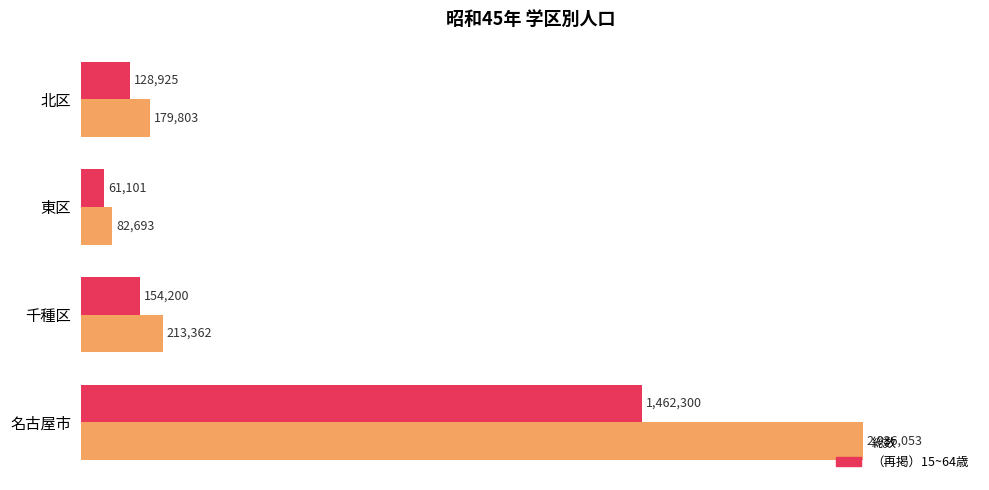

What are all the series names shown in the legend?

総数, （再掲）15~64歳